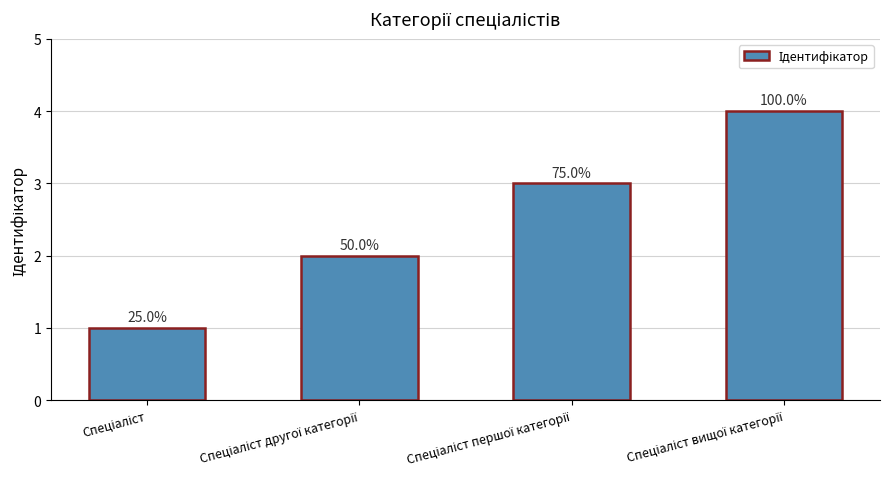

Where does the data first go above 3?

Спеціаліст вищої категорії